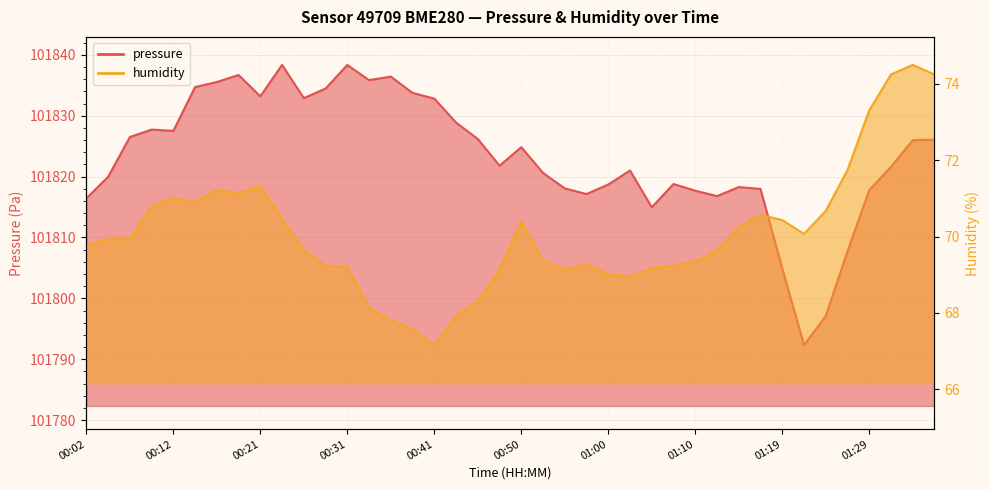

What is the approximate value of humidity at 00:50?

70.4